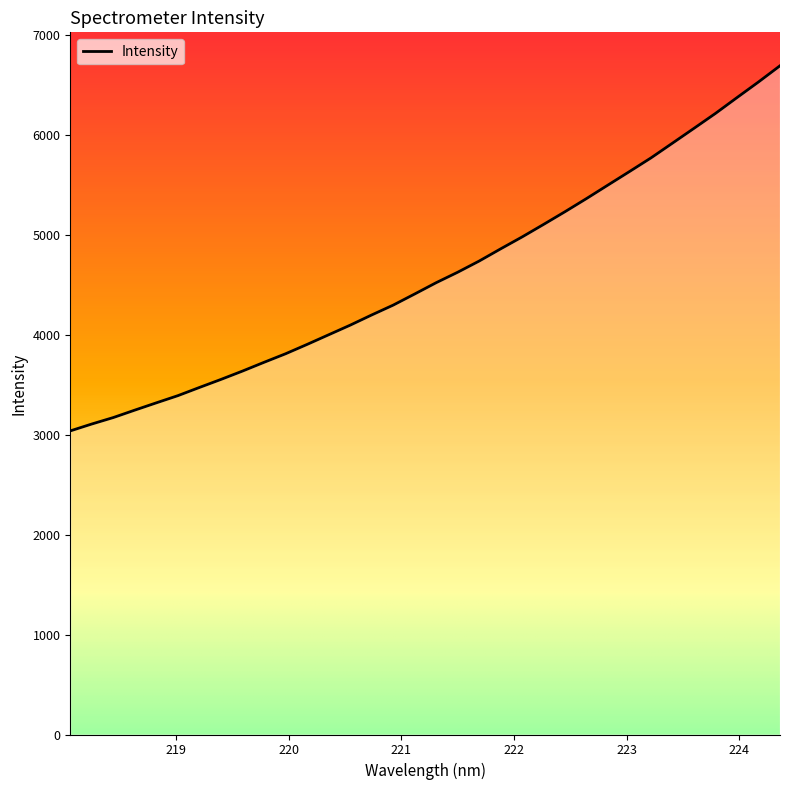

Reading left to right, list all the values displayed in this chart.

218.0596=3037.0	218.2508=3105.9	218.442=3170.6	218.6332=3244.9	218.8244=3317.8	219.0156=3389.6	219.2067=3471.5	219.3979=3551.9	219.589=3635.4	219.7801=3722.9	219.9712=3808.3	220.1623=3901.8	220.3533=3998.0	220.5444=4094.2	220.7354=4196.2	220.9264=4294.7	221.1174=4406.0	221.3083=4519.1	221.4993=4623.8	221.6902=4735.7	221.8812=4857.8	222.0721=4977.2	222.263=5102.6	222.4538=5230.2	222.6447=5361.7	222.8355=5497.1	223.0264=5632.0	223.2172=5768.5	223.408=5916.0	223.5987=6063.9	223.7895=6213.3	223.9802=6371.2	224.1709=6527.4	224.3616=6689.2